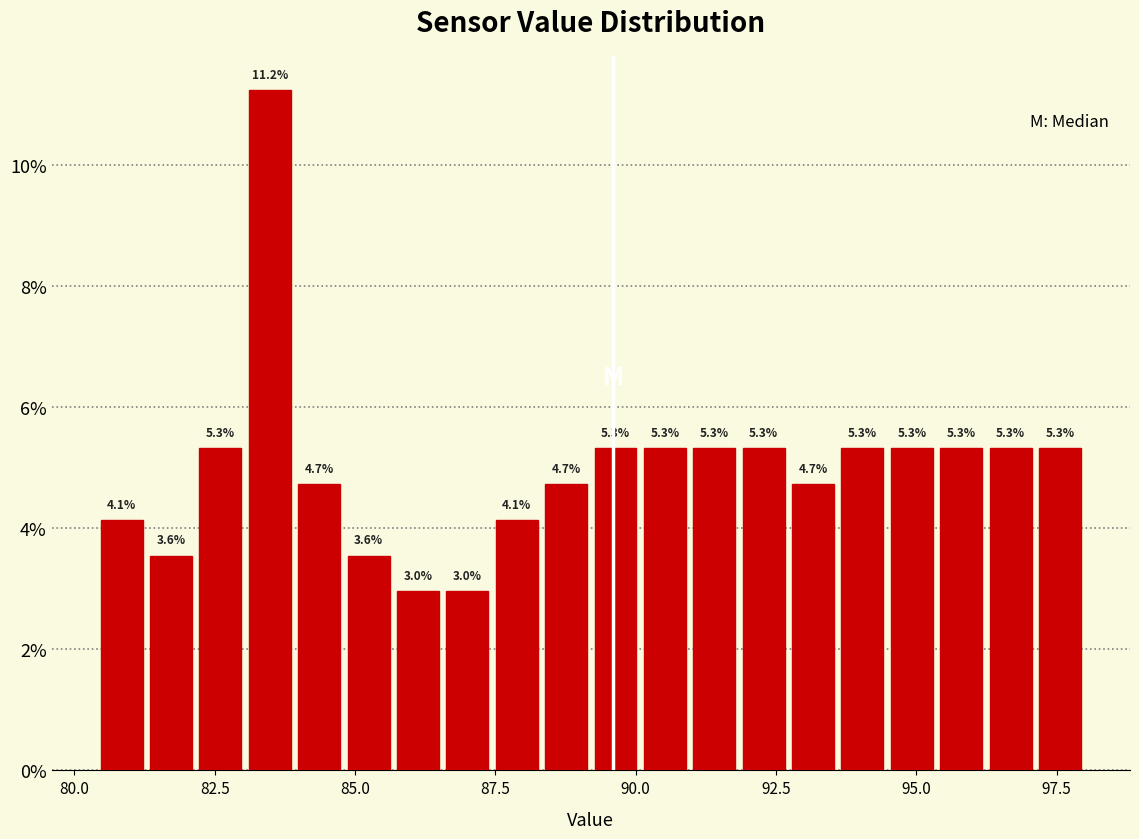

Around what value on the x-axis is the tallest bar? Give the approximate position of its centre, as read against the axis.

83.5